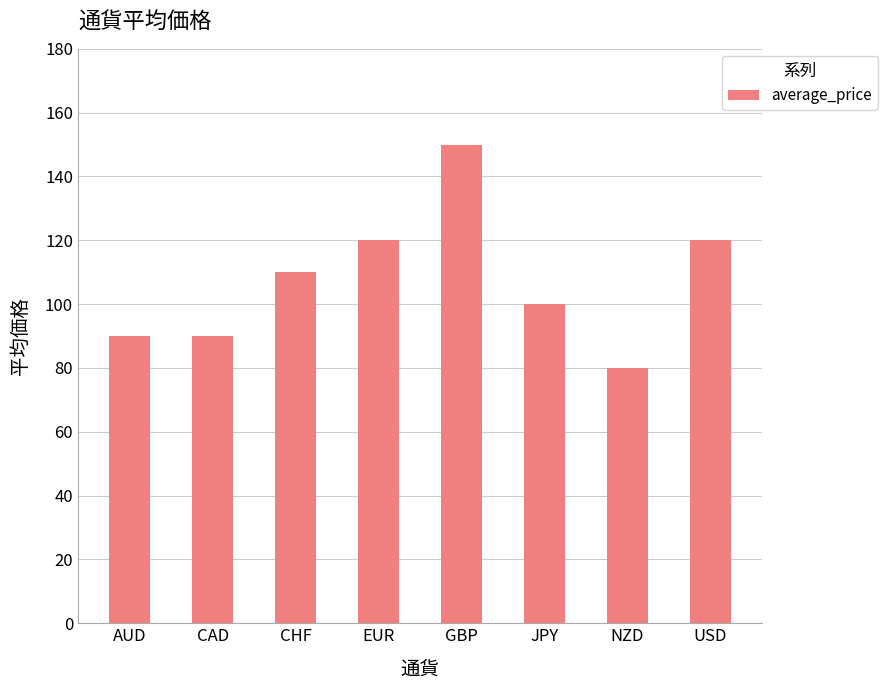

How many data points are less than 110?

4